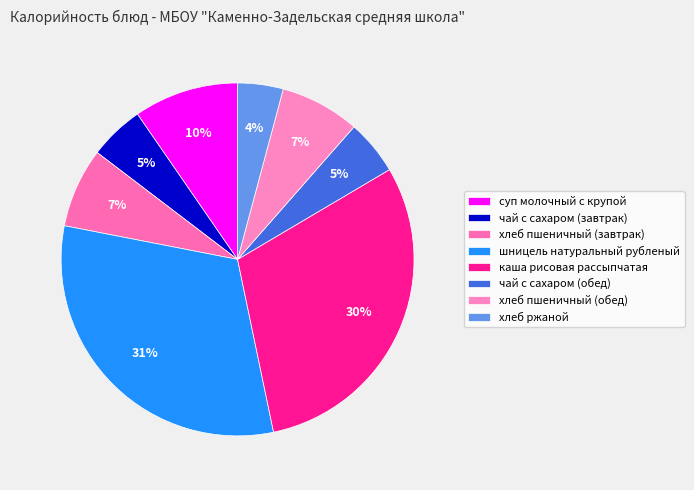

To the nearest percent, what percentage of the pie is шницель натуральный рубленый?

31%